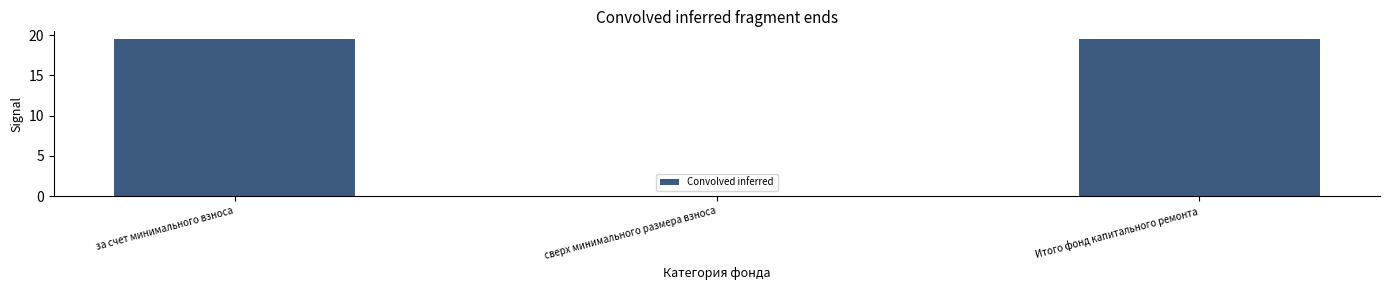

At which label does the data first exceed 19?

за счет минимального взноса